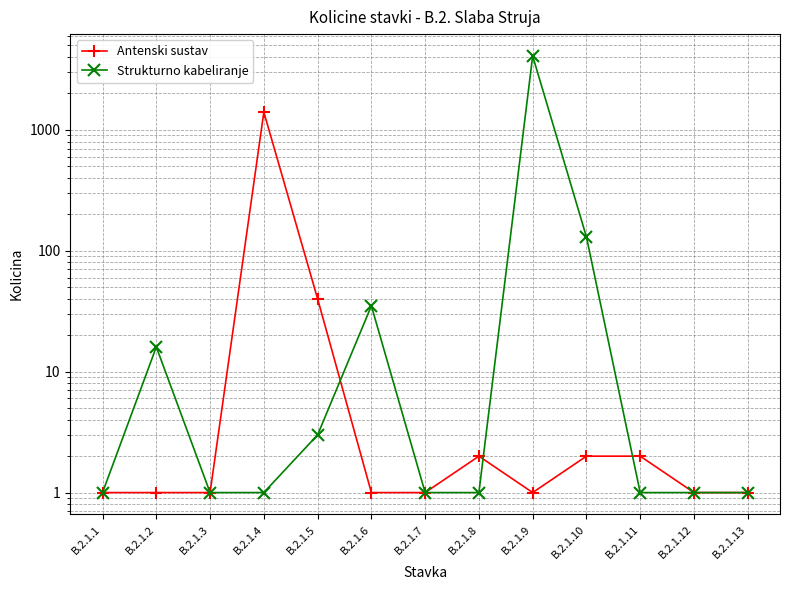

What are all the series names shown in the legend?

Antenski sustav, Strukturno kabeliranje